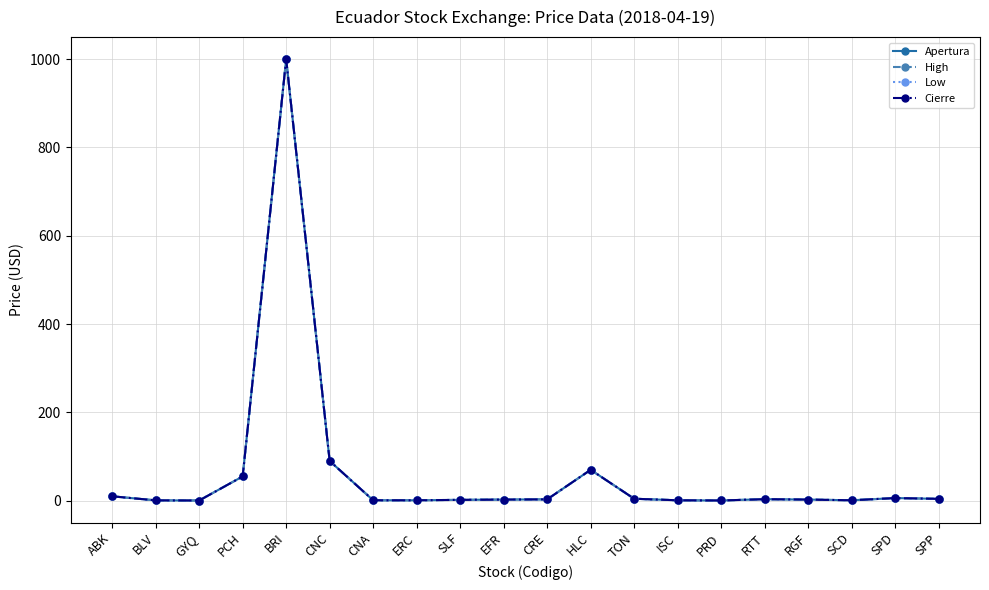

Does the chart have visible grid lines?

Yes